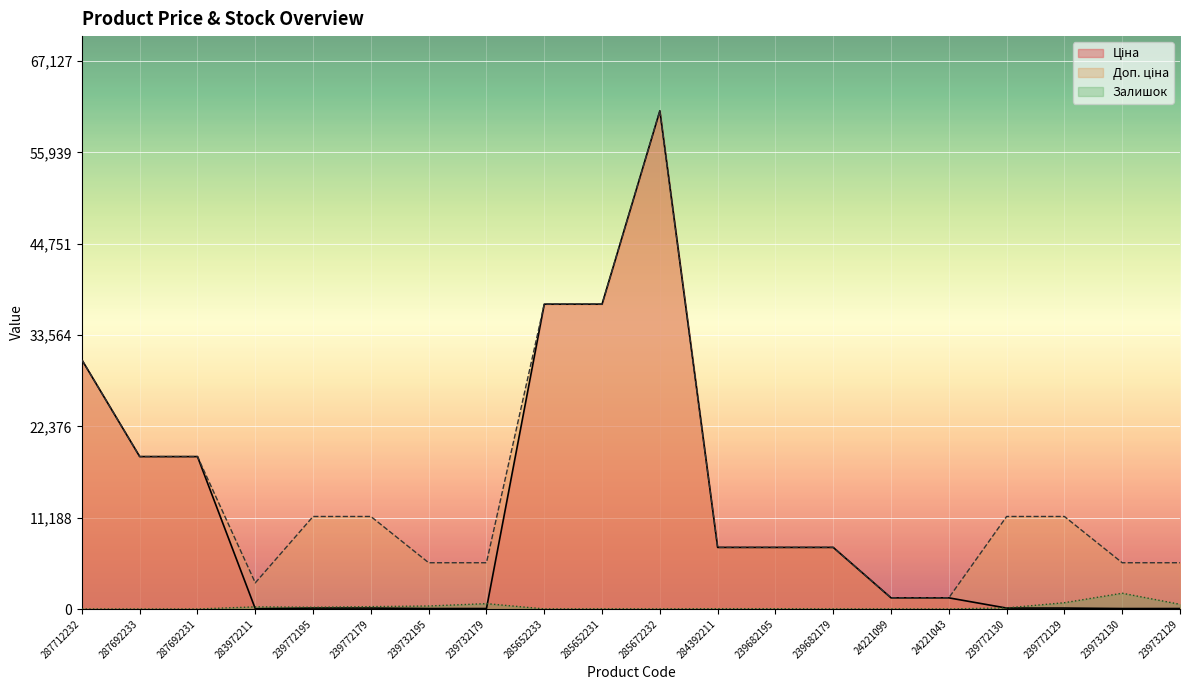

List the labels in order of Ціна value, smallest first.

283972211, 239732195, 239732179, 239732130, 239732129, 239772195, 239772179, 239772130, 239772129, 24221099, 24221043, 284392211, 239682195, 239682179, 287692233, 287692231, 287712232, 285652233, 285652231, 285672232